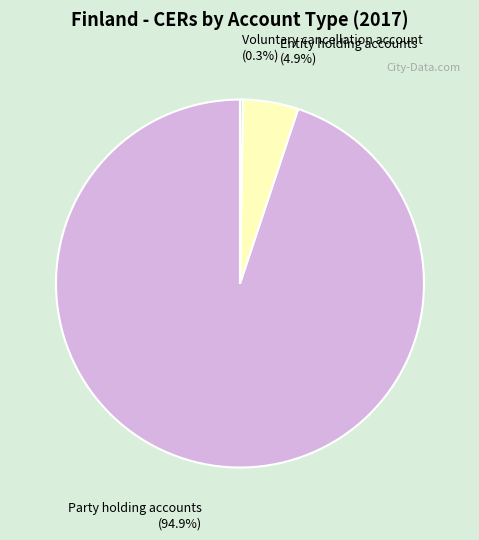

Does any single category account for the majority?

Yes